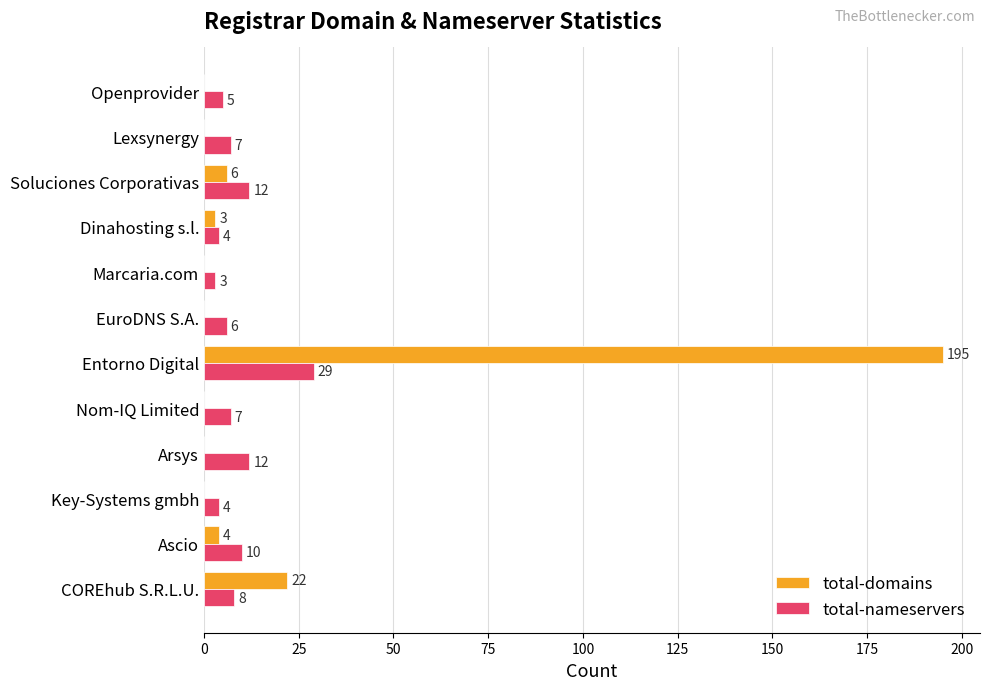

Read the total-nameservers value at Ascio, to the nearest 10.

10